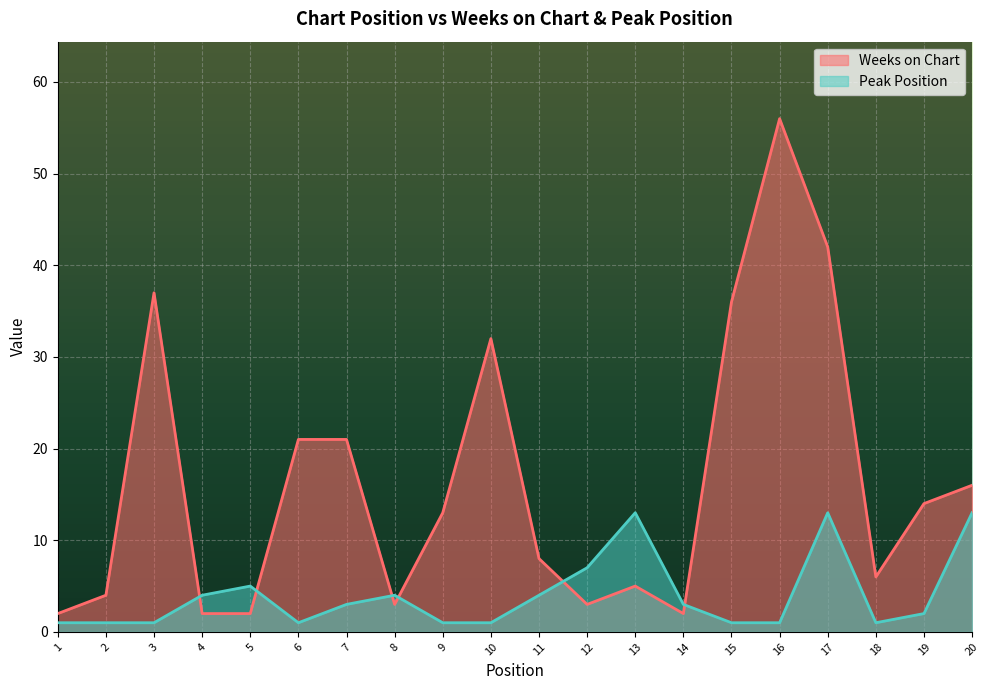

In Peak Position, how many points are higher than both neighbors (excluding endpoints)?

4